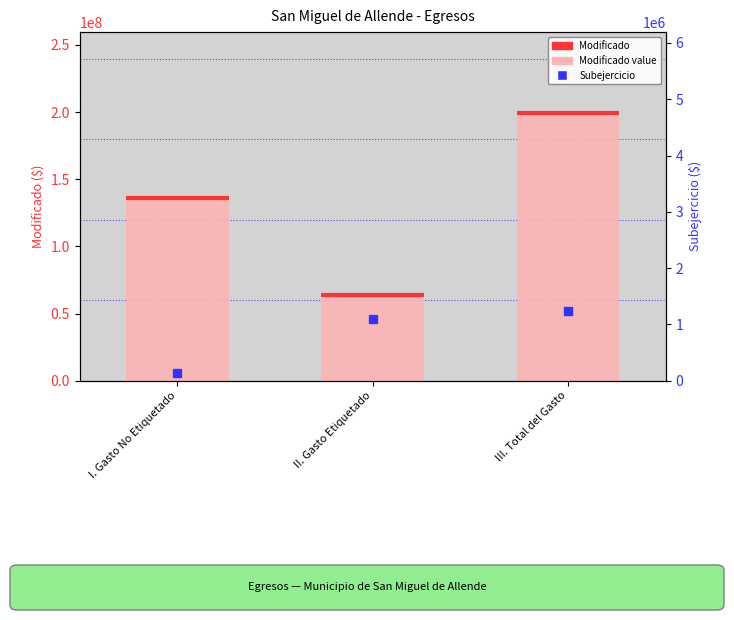

What is the difference between the Modificado values at II. Gasto Etiquetado and III. Total del Gasto?

135997202.9